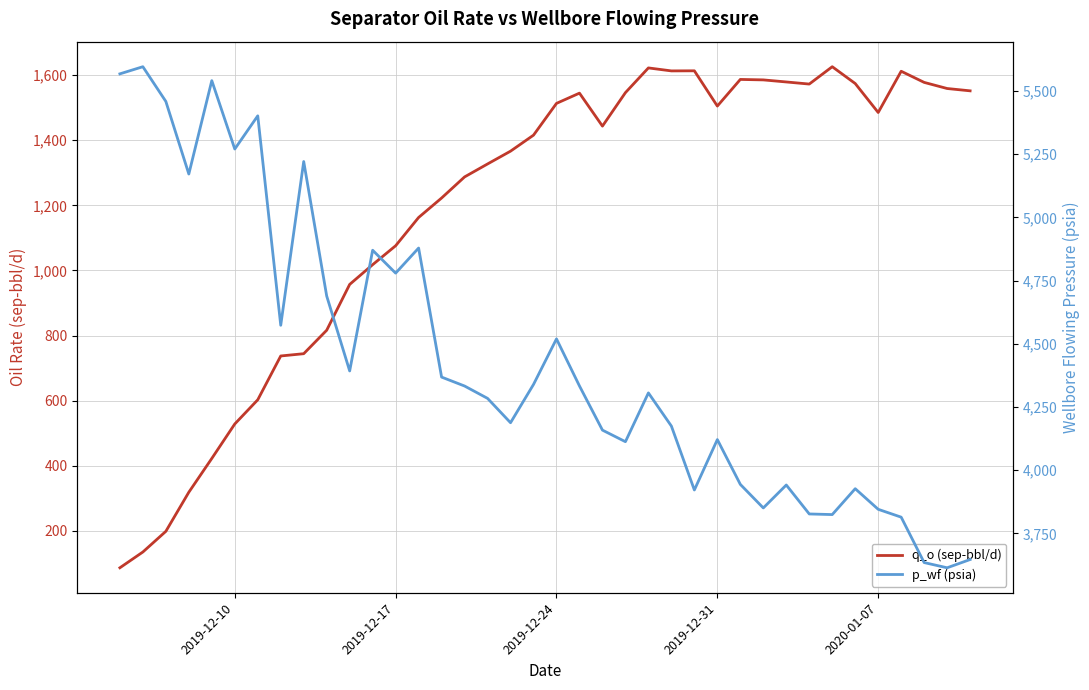

Reading left to right, transcribe all the data shown in this chart.

q_o (sep-bbl/d): 87.0	135.4	198.9	319.0	422.8	528.7	603.0	737.5	744.5	816.5	957.3	1017.9	1076.0	1162.8	1222.6	1287.4	1327.2	1366.5	1415.7	1513.2	1544.7	1443.4	1546.2	1622.1	1613.0	1613.3	1505.0	1586.8	1585.4	1579.0	1572.6	1625.8	1574.2	1485.3	1611.9	1577.7	1558.9	1551.8
p_wf (psia): 5567.8	5596.0	5458.6	5171.5	5540.9	5270.4	5401.7	4573.1	5221.0	4688.9	4392.5	4870.0	4779.4	4878.7	4368.2	4332.9	4284.0	4187.6	4339.1	4519.3	4333.1	4158.4	4112.6	4305.6	4174.4	3921.5	4121.0	3943.7	3850.5	3941.3	3826.7	3824.3	3926.7	3845.1	3814.0	3634.4	3613.8	3646.5